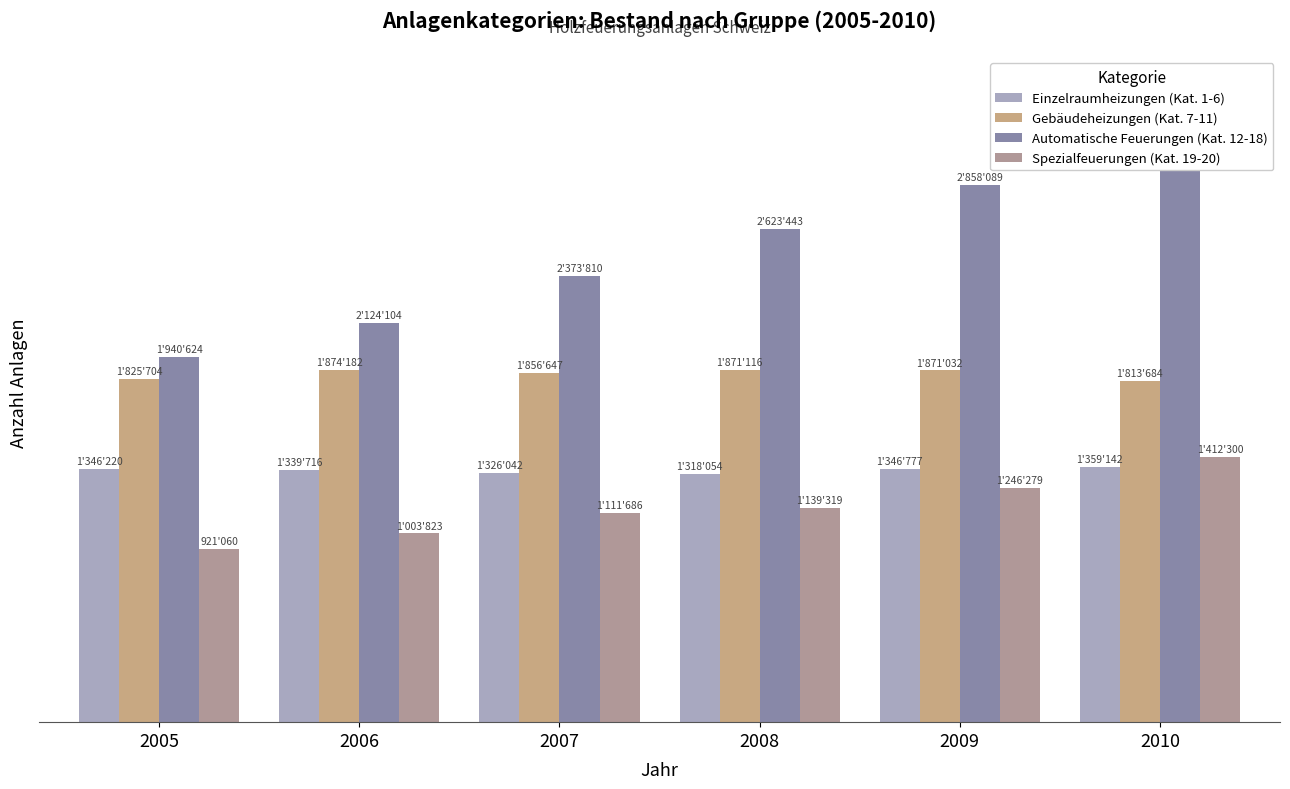

What is the maximum value shown in the chart?

3060324